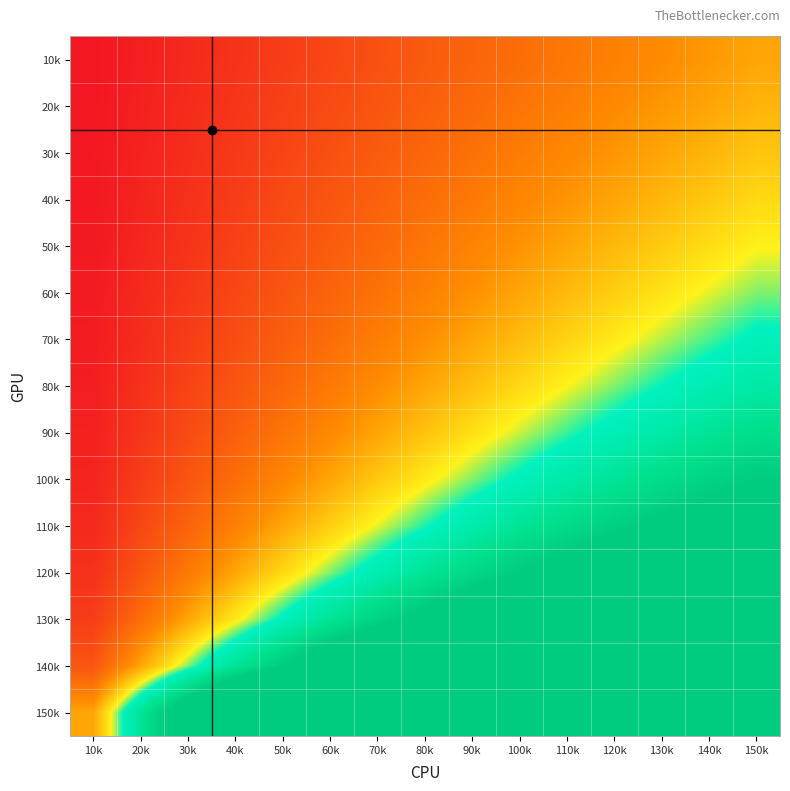

List the series in order of their peak value, lowest first.

10k, 20k, 30k, 40k, 50k, 60k, 70k, 80k, 90k, 100k, 110k, 120k, 130k, 140k, 150k